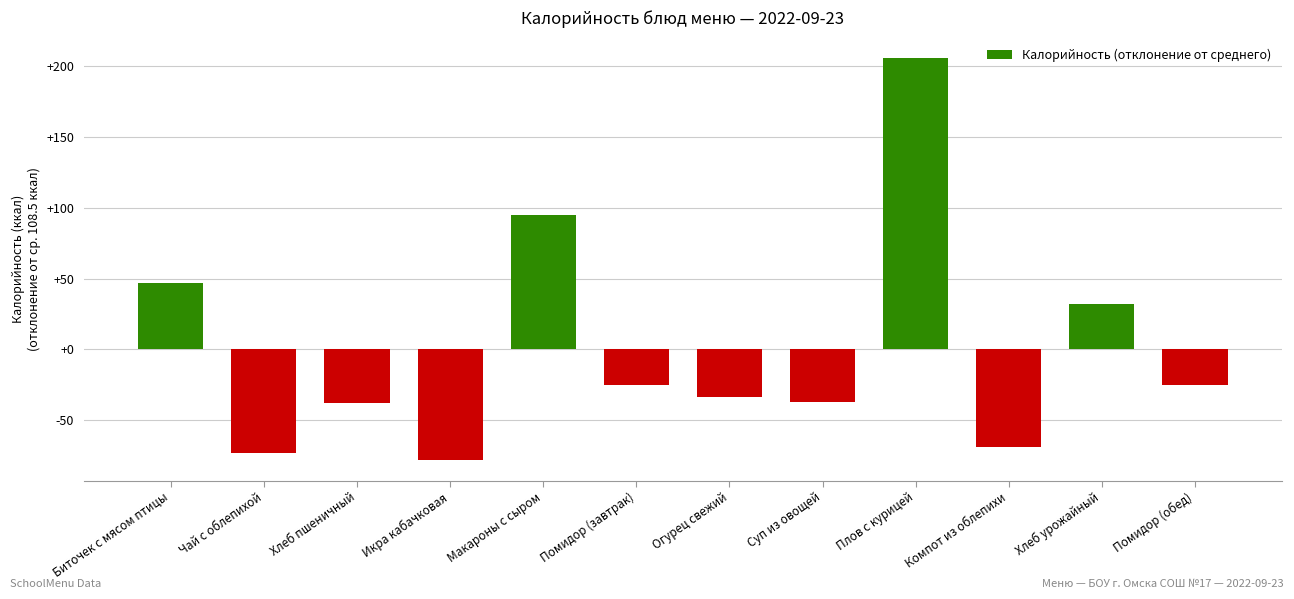

Does the chart contain stacked bars?

No